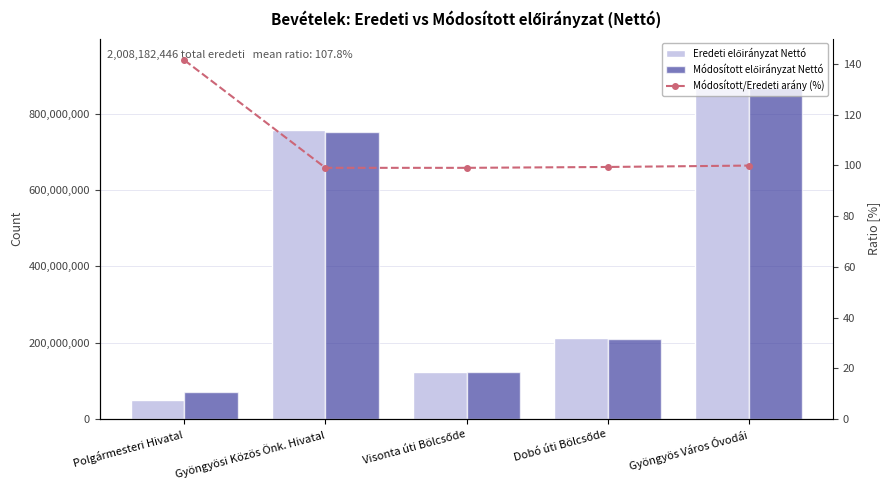

At which category is the sum across all series the highest?

Gyöngyös Város Óvodái